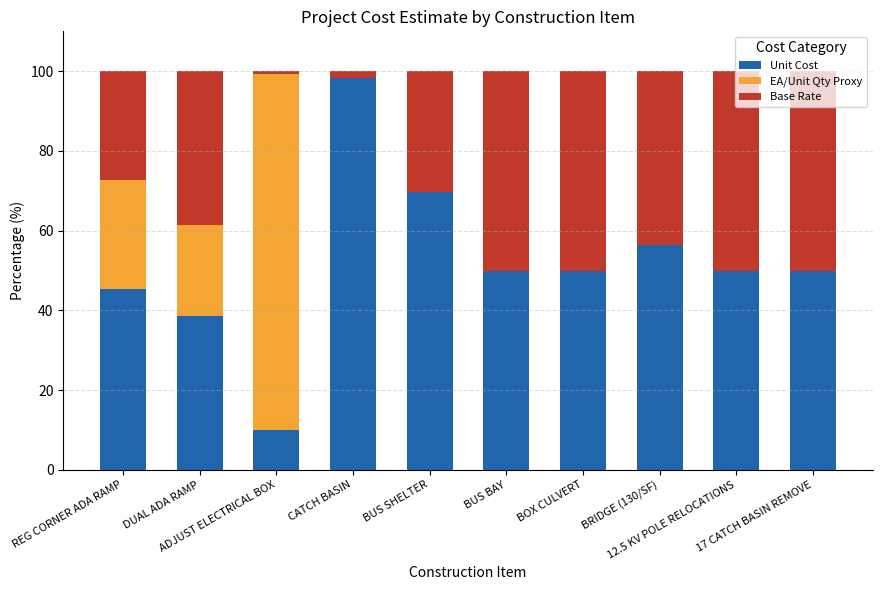

What is the sum of all Unit Cost values?

518.5